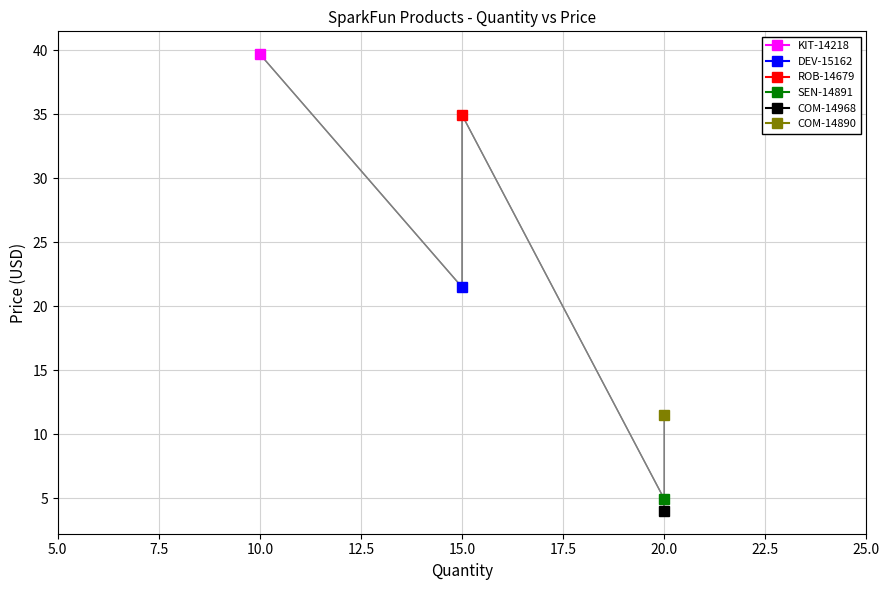

What is the value of the 4th point from the left?

5.0